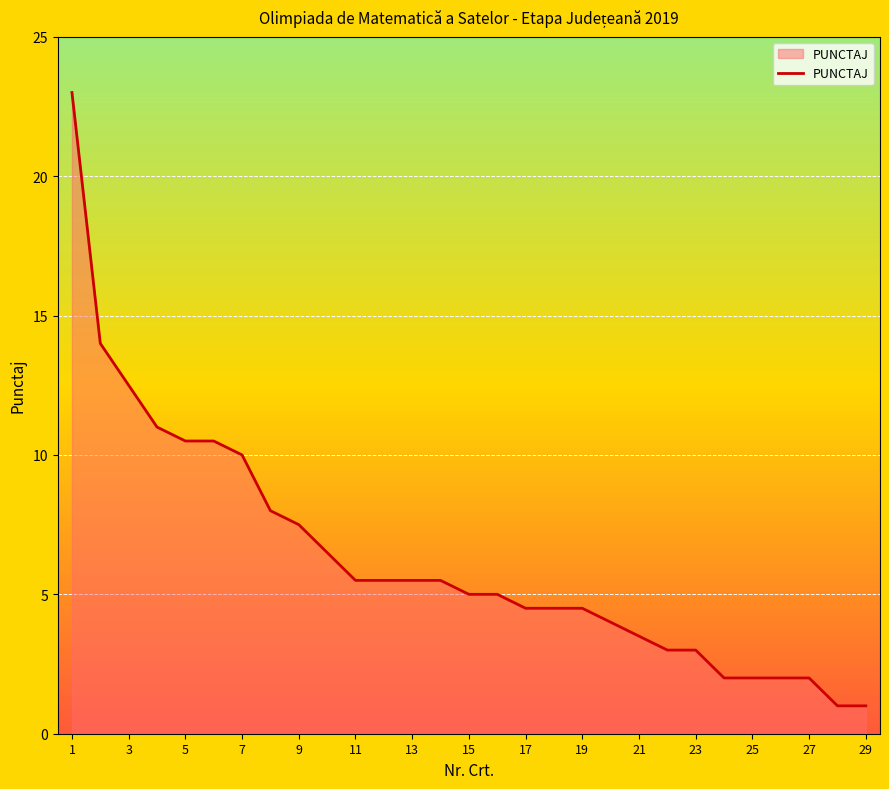

What is the maximum value shown in the chart?

23.0